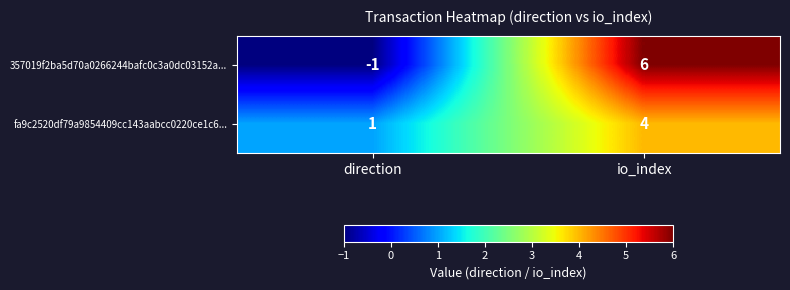

At which label is 357019f2ba5d70a0266244bafc0c3a0dc03152a... closest to 2?

direction